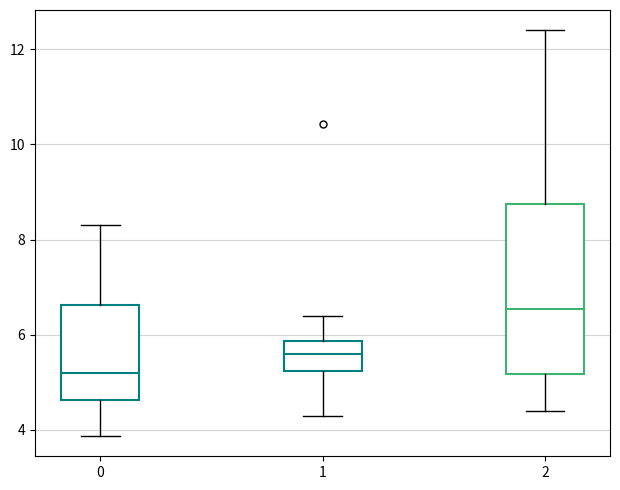

Where is the lower edge of the box at x = 2 on the y-axis? The values are not printed on the chart, so give them approximately, as read against the axis.

5.2